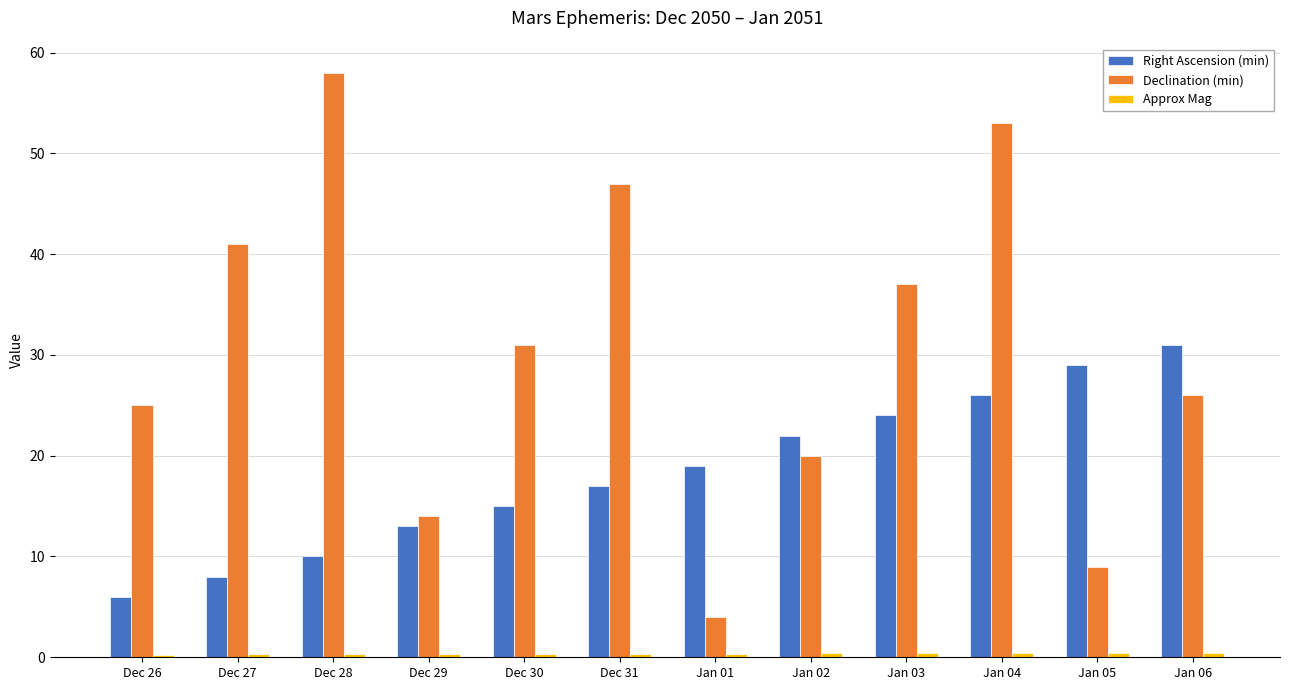

Which category has the lowest value in the Right Ascension (min) series?

Dec 26